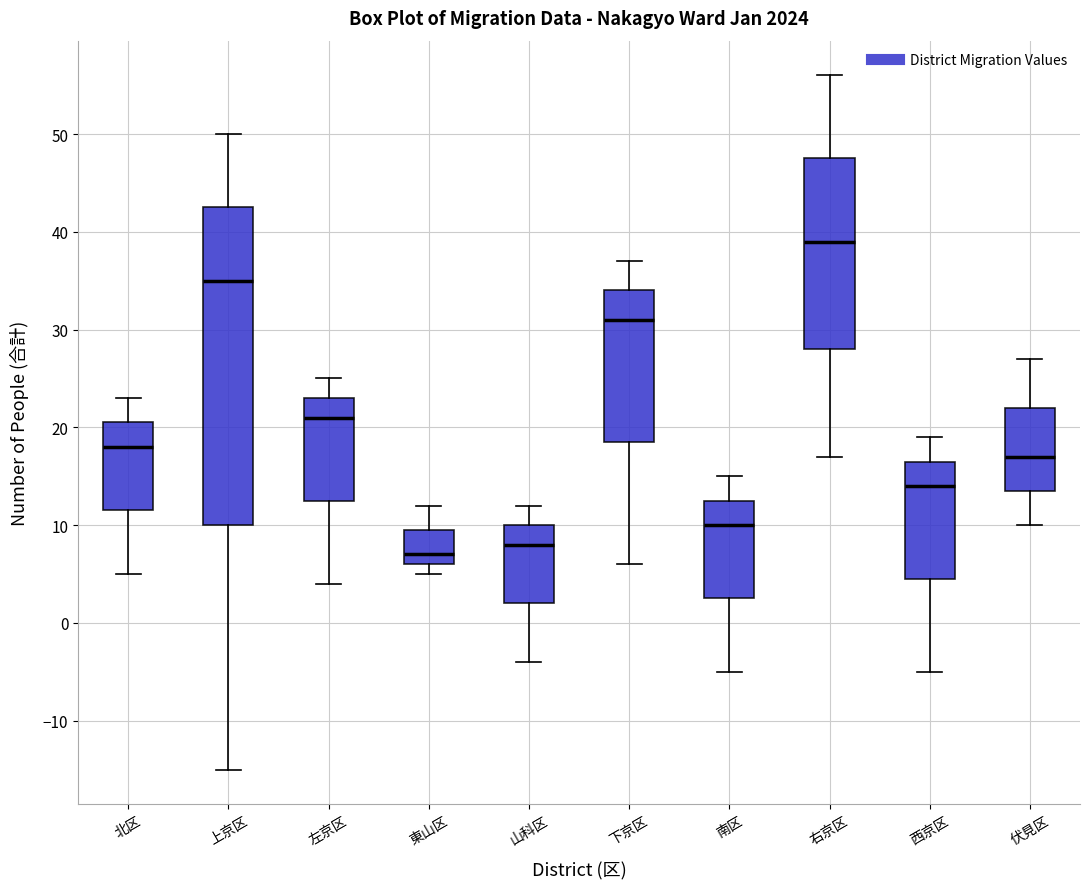

Reading left to right, transcribe this box plot: for each box, give where its median line is, the range the box spans, and where its two whiskers end, as read against the y-axis. The values are not printed on the chart, so give them approximately, as read against the axis.

北区: median 18, box 12 to 21, whiskers 5 to 23
上京区: median 35, box 10 to 43, whiskers -15 to 50
左京区: median 21, box 13 to 23, whiskers 4 to 25
東山区: median 7, box 6 to 10, whiskers 5 to 12
山科区: median 8, box 2 to 10, whiskers -4 to 12
下京区: median 31, box 19 to 34, whiskers 6 to 37
南区: median 10, box 3 to 13, whiskers -5 to 15
右京区: median 39, box 28 to 48, whiskers 17 to 56
西京区: median 14, box 5 to 17, whiskers -5 to 19
伏見区: median 17, box 14 to 22, whiskers 10 to 27